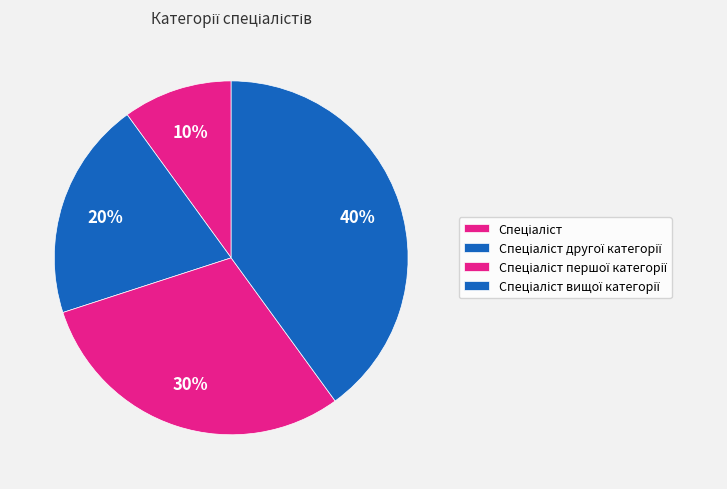

Is there any slice that represents more than half of the pie?

No